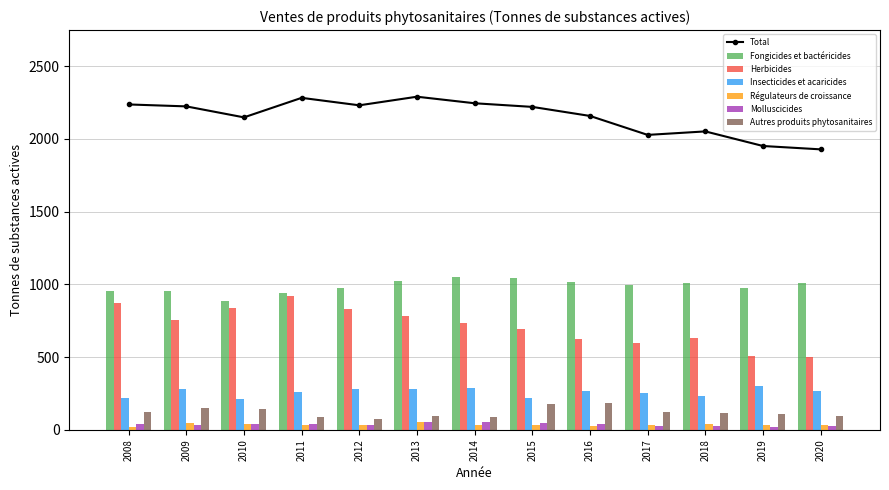

Is it true that Régulateurs de croissance equals 15.7 at 2018?

False